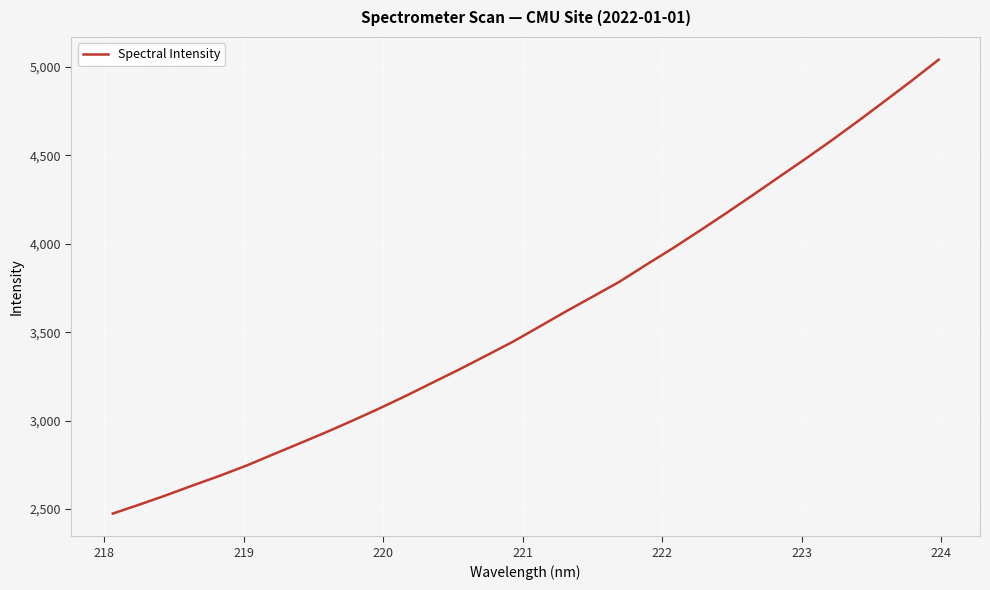

What is the difference between the maximum and minimum values?

2567.3